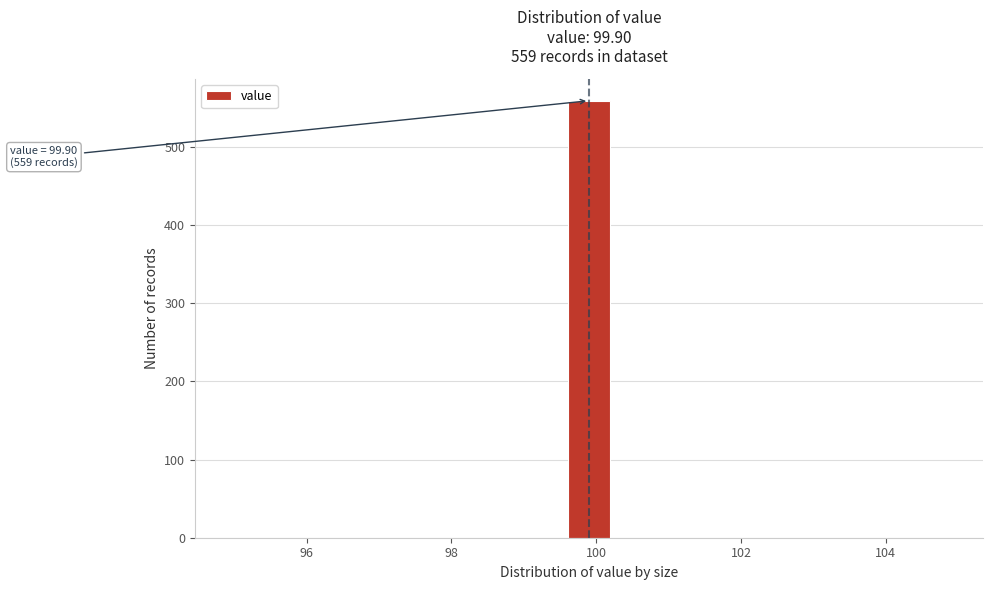

Read against the x-axis, roughly where is the centre of the tallest bar?

100.0